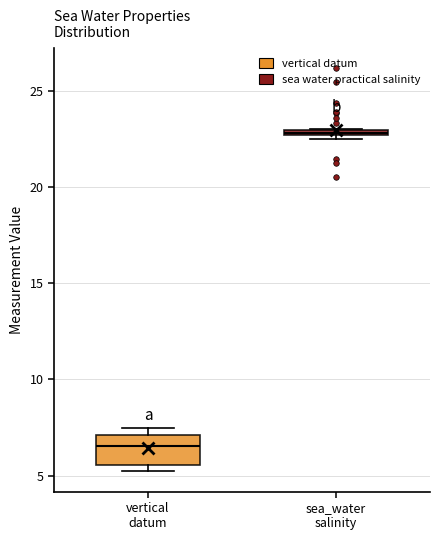

Which box has the lowest median line?

vertical datum